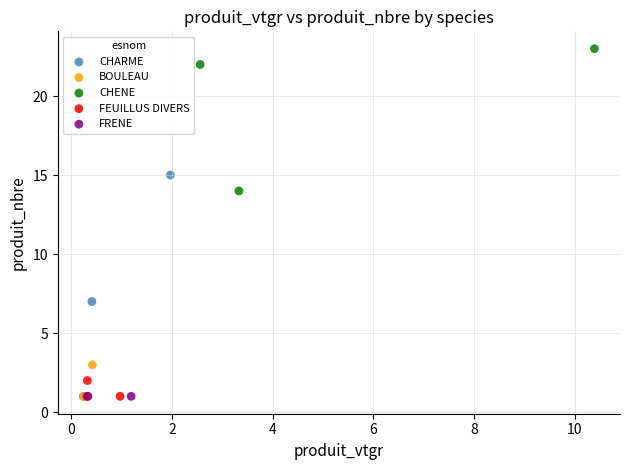

What are all the series names shown in the legend?

CHARME, BOULEAU, CHENE, FEUILLUS DIVERS, FRENE